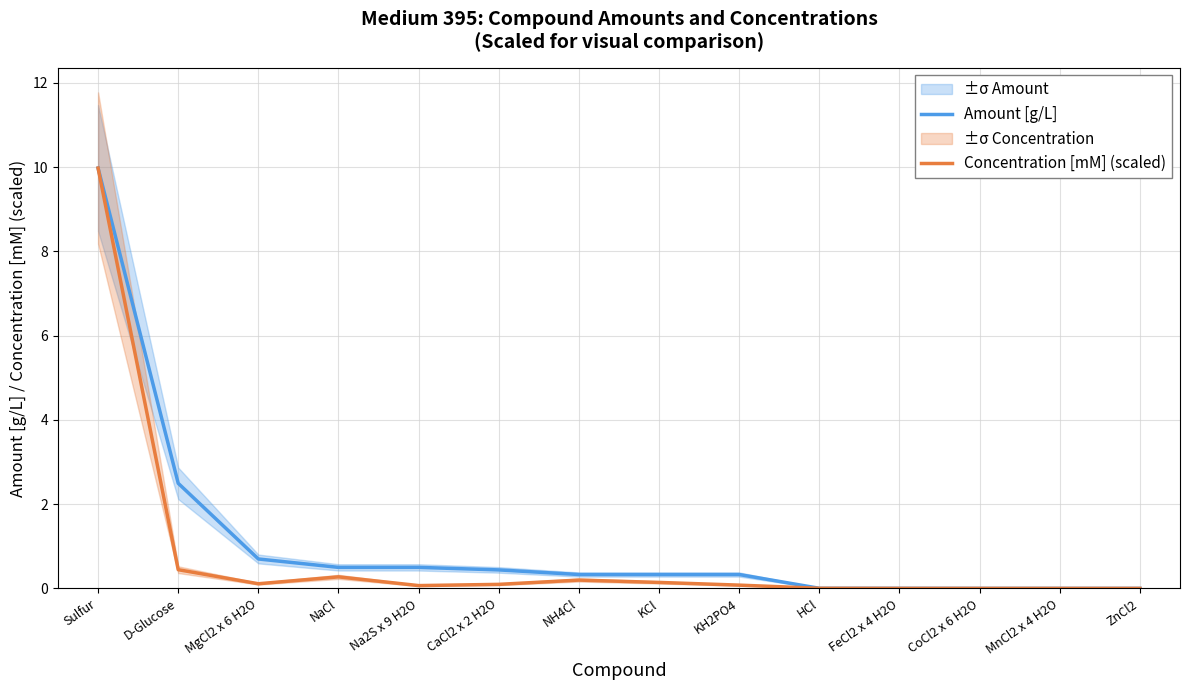

List the series in order of their peak value, highest first.

Amount [g/L], Concentration [mM] (scaled)